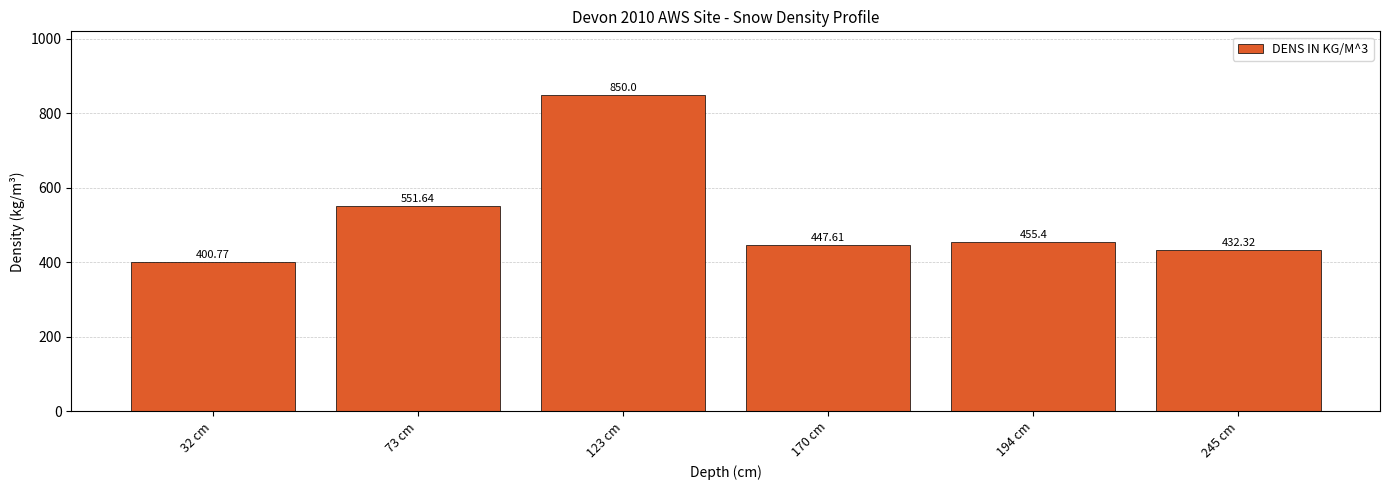

What is the average value?

523.0